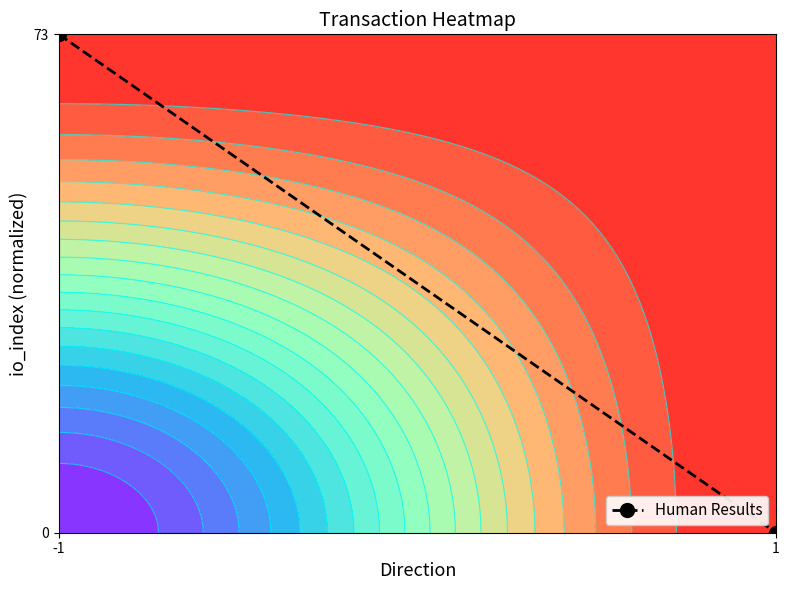

Reading left to right, extract all data points from this chart.

-1=1.0	1=0.0